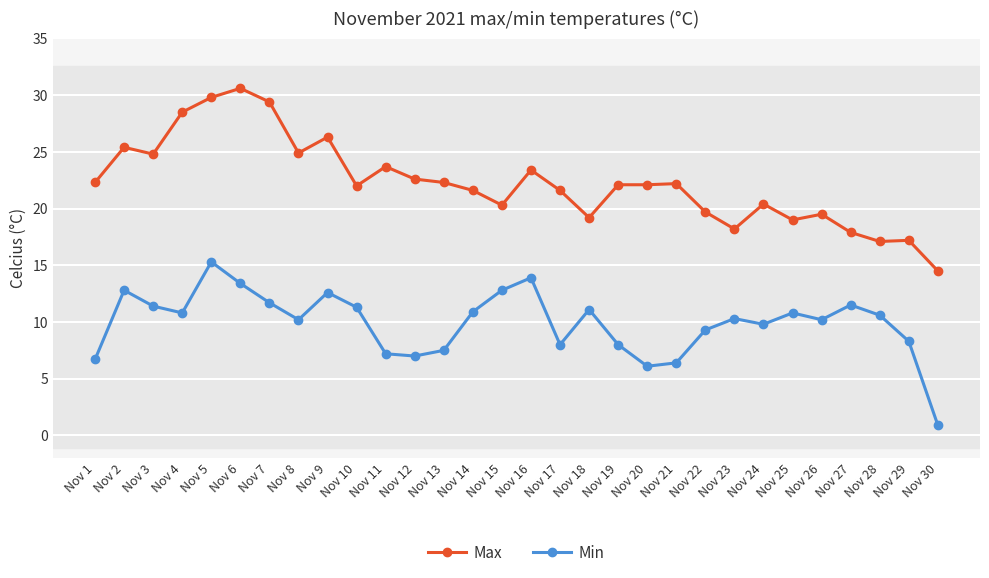

True or false: Min and Max intersect in this chart.

False